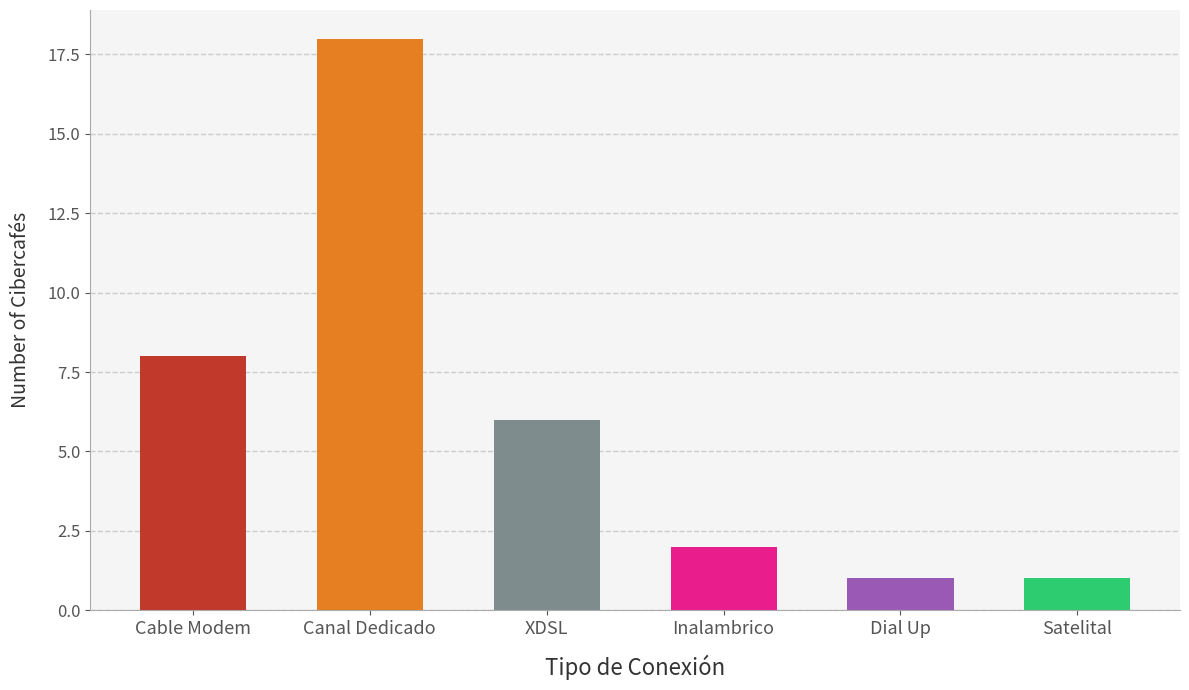

Reading right to left, list all the values displayed in this chart.

Satelital=1	Dial Up=1	Inalambrico=2	XDSL=6	Canal Dedicado=18	Cable Modem=8